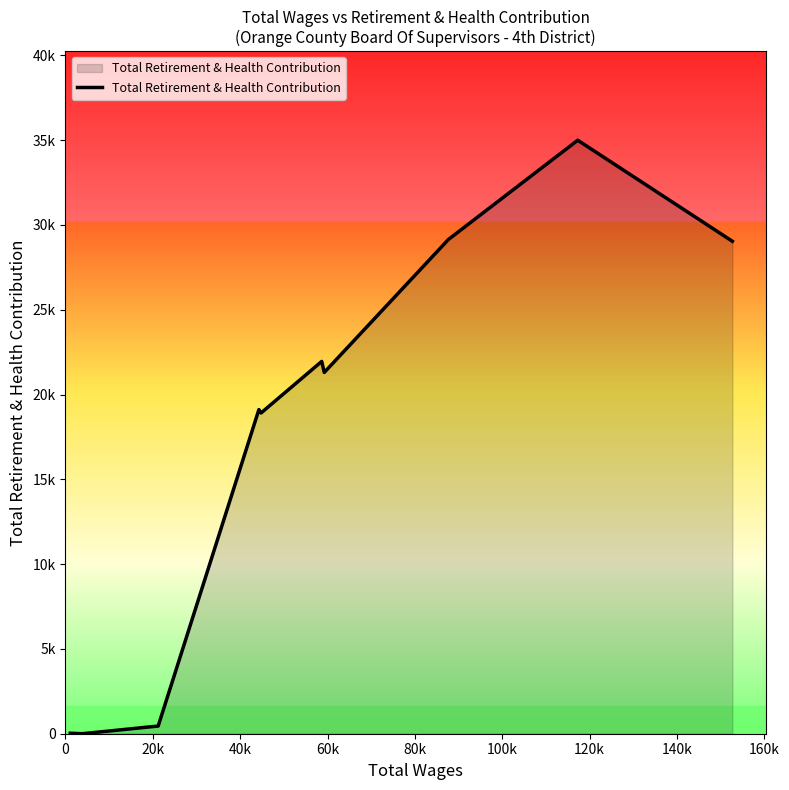

What is the average value?

17494